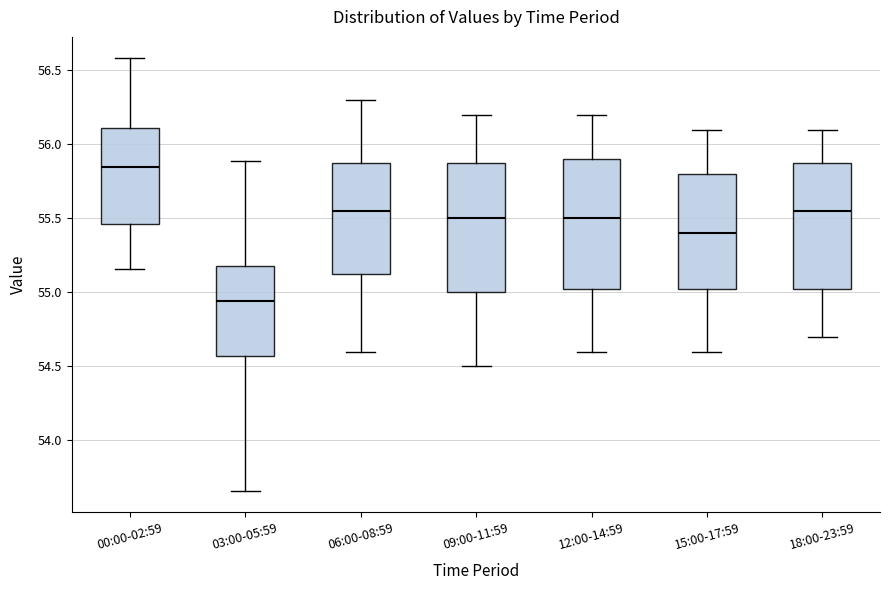

Reading left to right, read every box against the y-axis: the position of its median line, the range the box covers, and the ends of its whiskers. The values are not printed on the chart, so give them approximately, as read against the axis.

00:00-02:59: median 55.85, box 55.45 to 56.10, whiskers 55.15 to 56.60
03:00-05:59: median 54.95, box 54.55 to 55.20, whiskers 53.65 to 55.90
06:00-08:59: median 55.55, box 55.15 to 55.90, whiskers 54.60 to 56.30
09:00-11:59: median 55.50, box 55.00 to 55.90, whiskers 54.50 to 56.20
12:00-14:59: median 55.50, box 55.05 to 55.90, whiskers 54.60 to 56.20
15:00-17:59: median 55.40, box 55.05 to 55.80, whiskers 54.60 to 56.10
18:00-23:59: median 55.55, box 55.05 to 55.90, whiskers 54.70 to 56.10